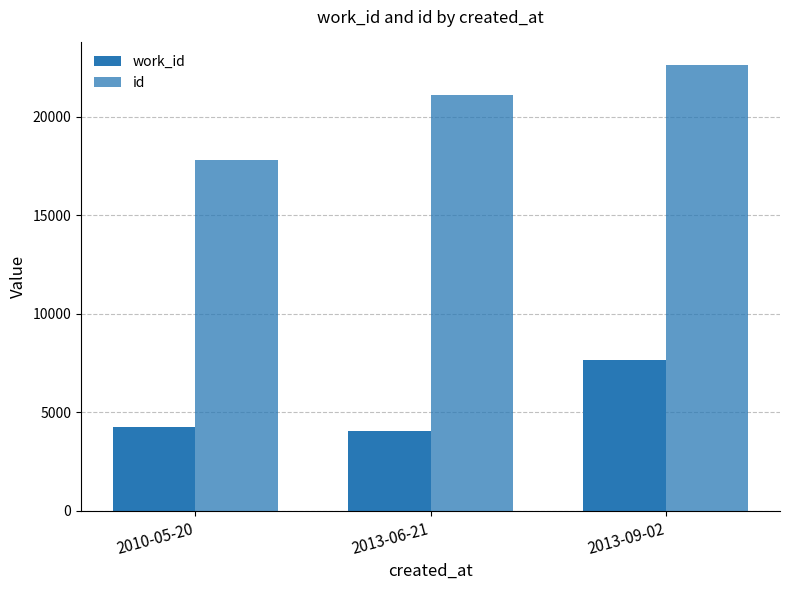

Where is work_id nearest to the value 5852?

2010-05-20